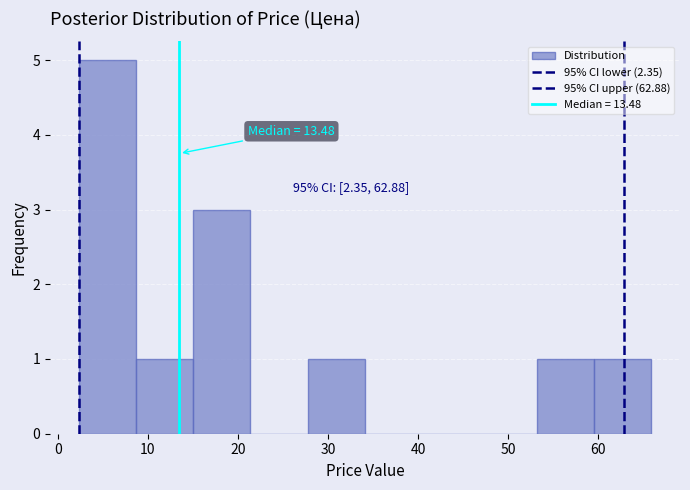

Over which range of the x-axis is the bar tallest?

2 to 9